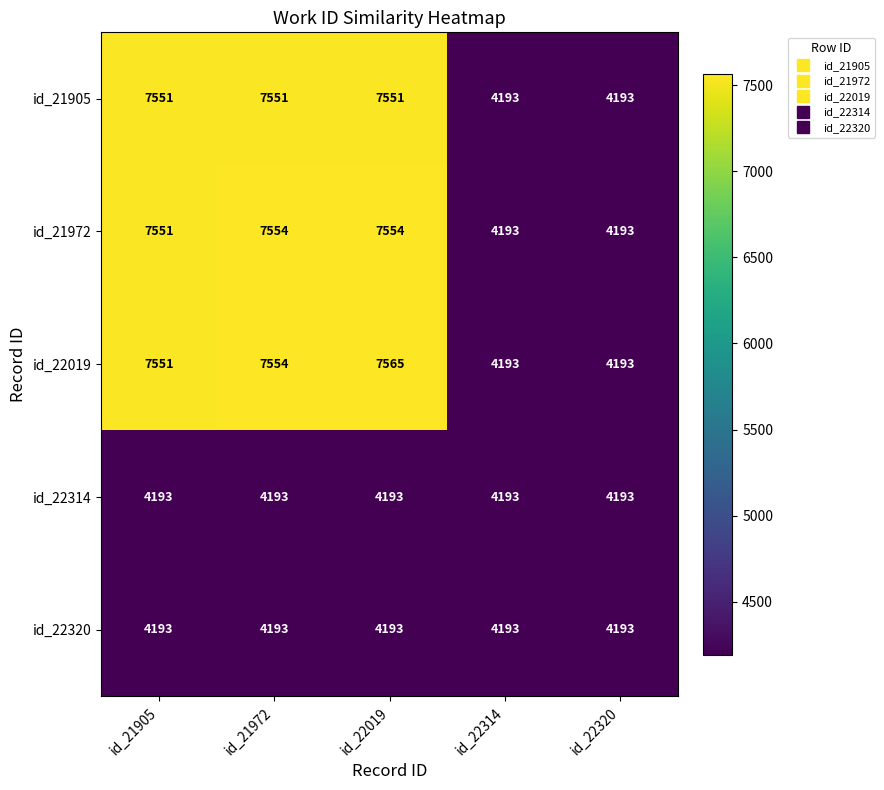

Reading right to left, list all the values displayed in this chart.

id_21905: 4193	4193	7551	7551	7551
id_21972: 4193	4193	7554	7554	7551
id_22019: 4193	4193	7565	7554	7551
id_22314: 4193	4193	4193	4193	4193
id_22320: 4193	4193	4193	4193	4193